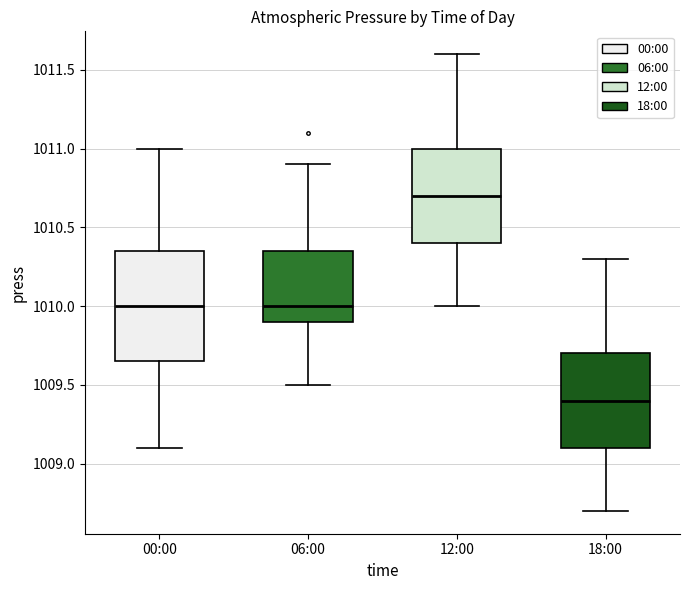

Reading left to right, transcribe this box plot: for each box, give where its median line is, the range the box spans, and where its two whiskers end, as read against the y-axis. The values are not printed on the chart, so give them approximately, as read against the axis.

00:00: median 1010.00, box 1009.65 to 1010.35, whiskers 1009.10 to 1011.00
06:00: median 1010.00, box 1009.90 to 1010.35, whiskers 1009.50 to 1010.90
12:00: median 1010.70, box 1010.40 to 1011.00, whiskers 1010.00 to 1011.60
18:00: median 1009.40, box 1009.10 to 1009.70, whiskers 1008.70 to 1010.30